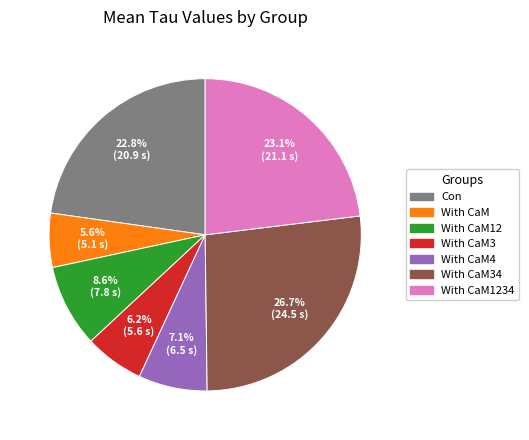

Is there any slice that represents more than half of the pie?

No